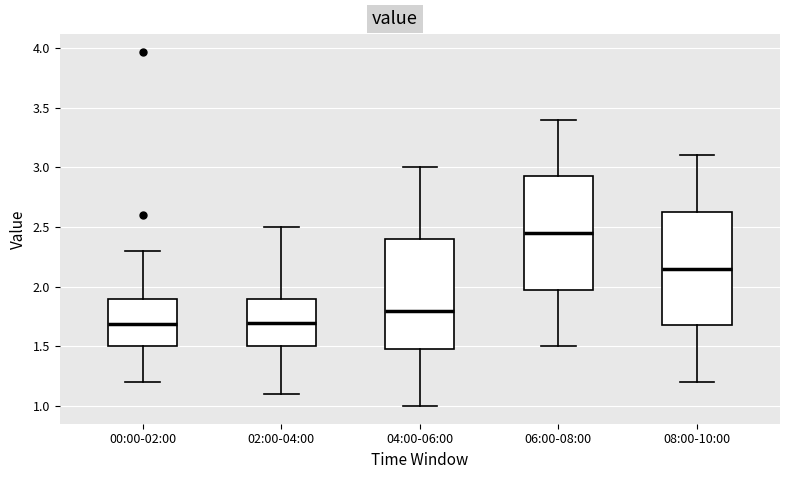

Reading left to right, transcribe this box plot: for each box, give where its median line is, the range the box spans, and where its two whiskers end, as read against the y-axis. The values are not printed on the chart, so give them approximately, as read against the axis.

00:00-02:00: median 1.70, box 1.50 to 1.90, whiskers 1.20 to 2.30
02:00-04:00: median 1.70, box 1.50 to 1.90, whiskers 1.10 to 2.50
04:00-06:00: median 1.80, box 1.50 to 2.40, whiskers 1.00 to 3.00
06:00-08:00: median 2.45, box 2.00 to 2.95, whiskers 1.50 to 3.40
08:00-10:00: median 2.15, box 1.70 to 2.65, whiskers 1.20 to 3.10